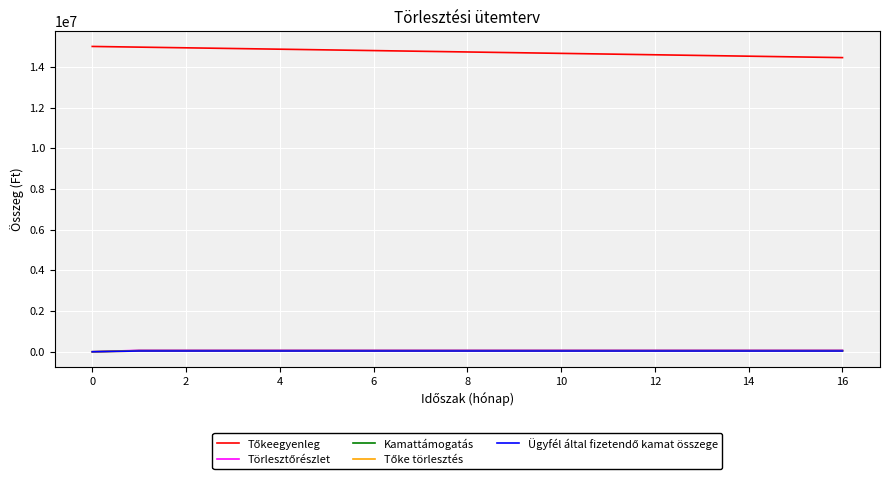

What is the greatest value displayed?

15000000